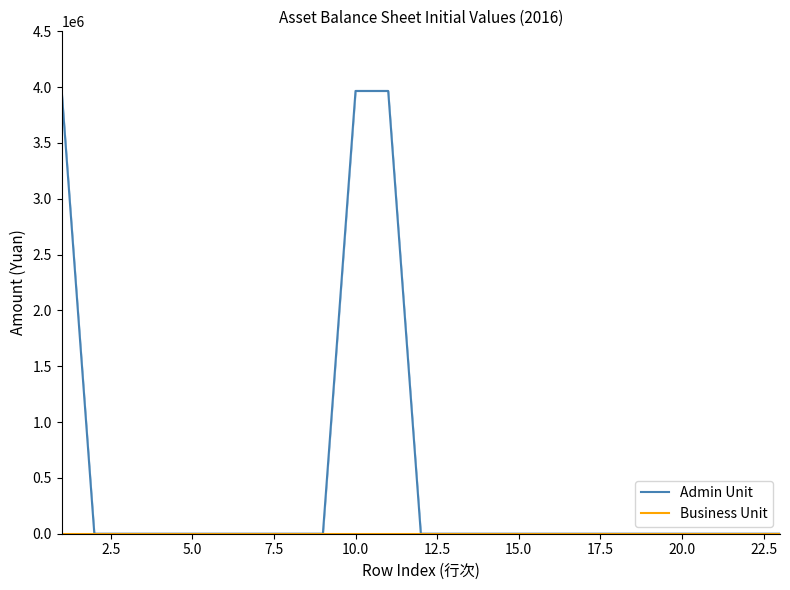

Which series has the largest range (max minus min)?

Admin Unit